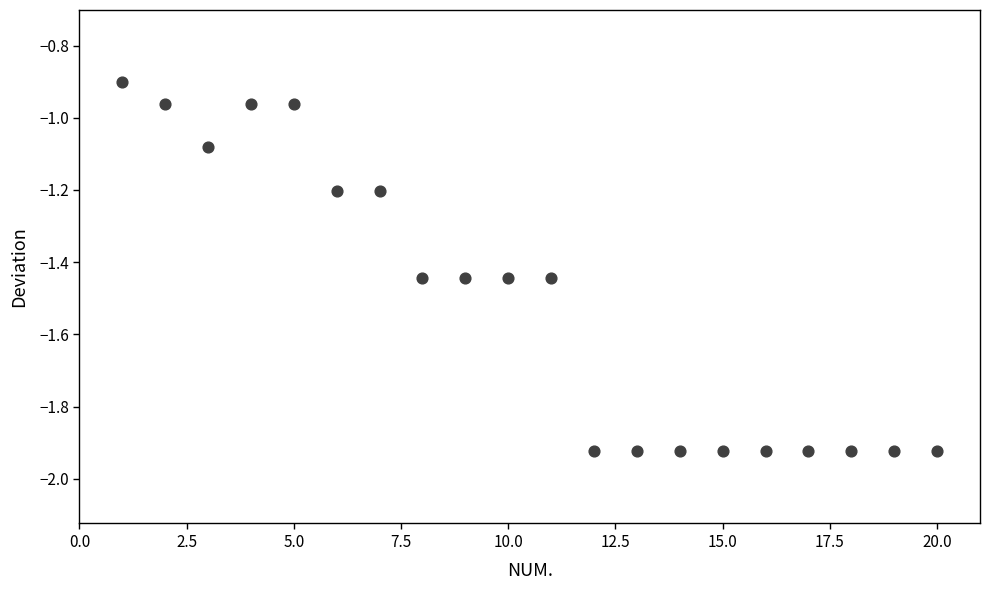

What is the range of X values (max minus min)?

19.0